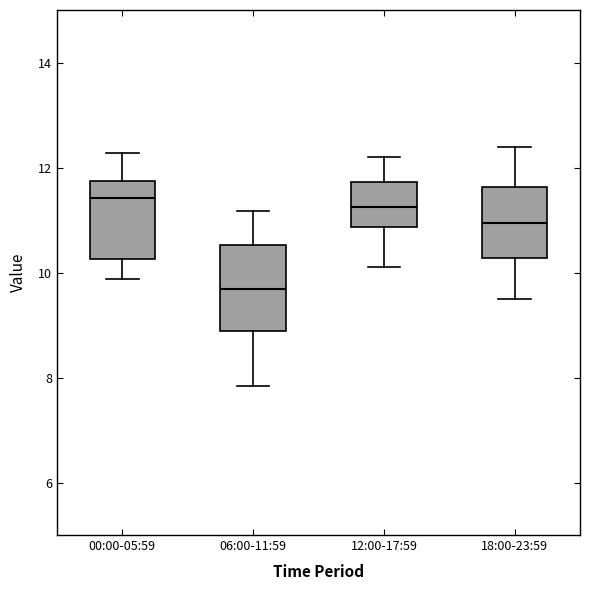

Reading left to right, transcribe this box plot: for each box, give where its median line is, the range the box spans, and where its two whiskers end, as read against the y-axis. The values are not printed on the chart, so give them approximately, as read against the axis.

00:00-05:59: median 11.4, box 10.2 to 11.8, whiskers 9.8 to 12.2
06:00-11:59: median 9.6, box 8.8 to 10.6, whiskers 7.8 to 11.2
12:00-17:59: median 11.2, box 10.8 to 11.8, whiskers 10.2 to 12.2
18:00-23:59: median 11.0, box 10.2 to 11.6, whiskers 9.6 to 12.4